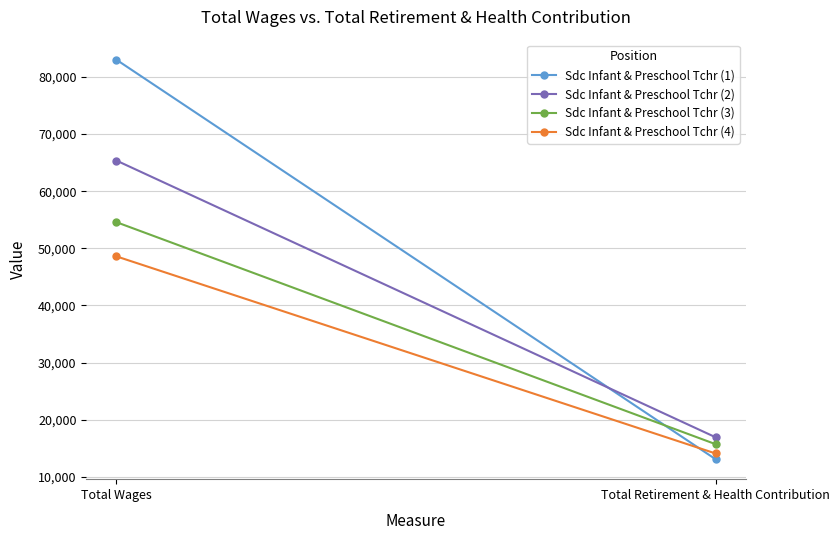

True or false: Sdc Infant & Preschool Tchr (2) has a value of 14055 at Total Wages.

False